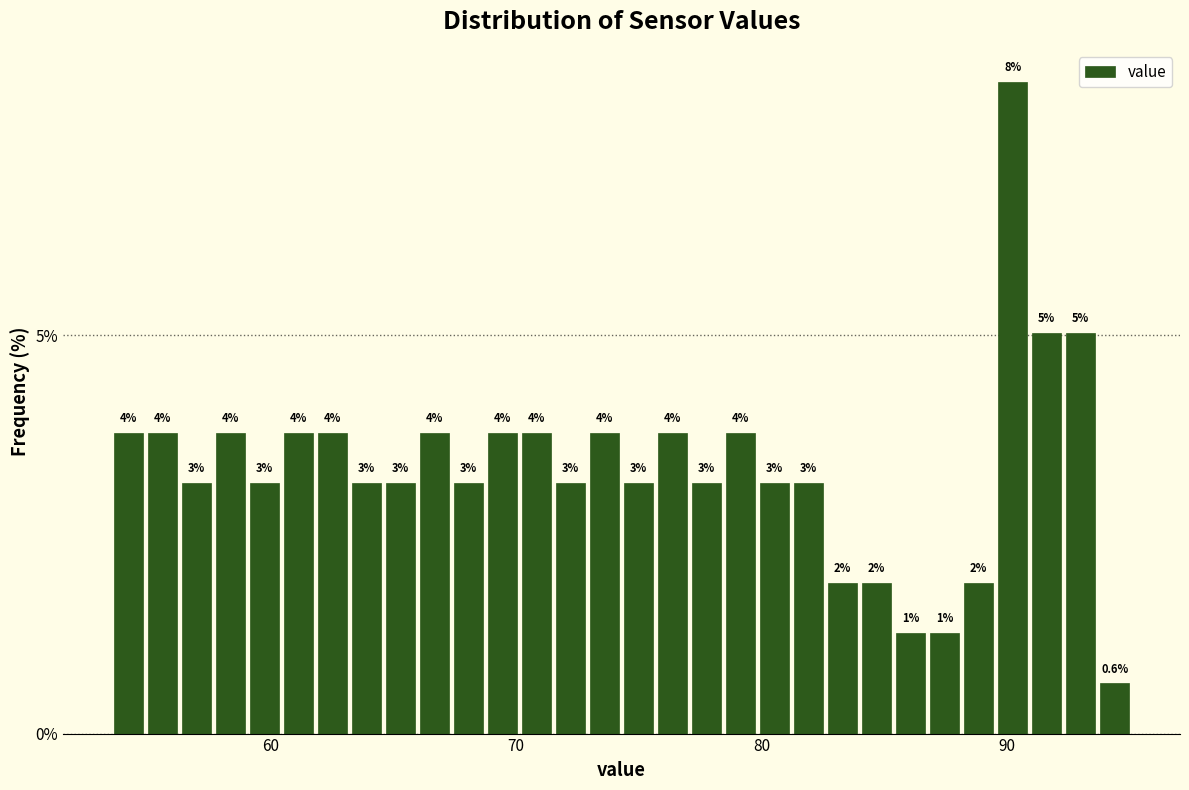

Around what value on the x-axis is the tallest bar? Give the approximate position of its centre, as read against the axis.

90